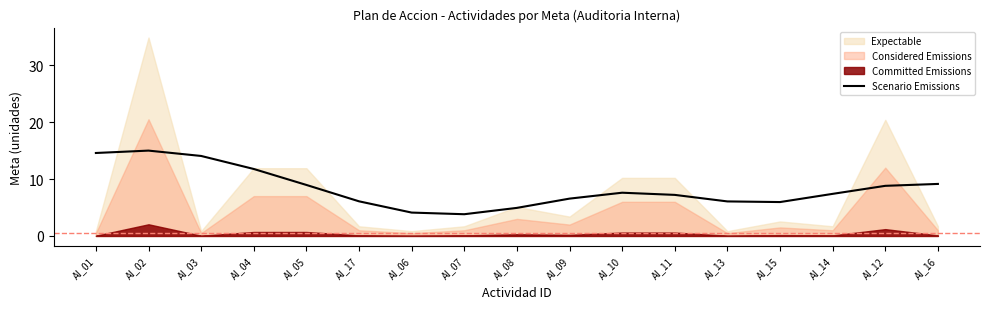

The Scenario Emissions series shows 15.3 at AI_04. True or false?

False